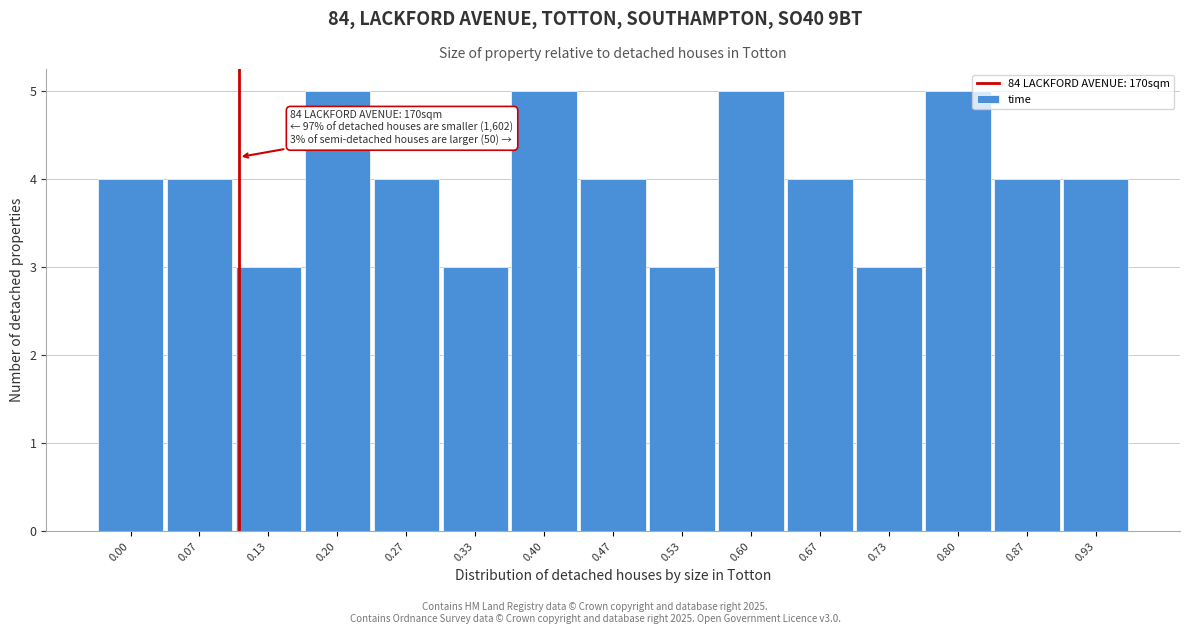

Reading left to right, transcribe all the data shown in this chart.

4	4	3	5	4	3	5	4	3	5	4	3	5	4	4